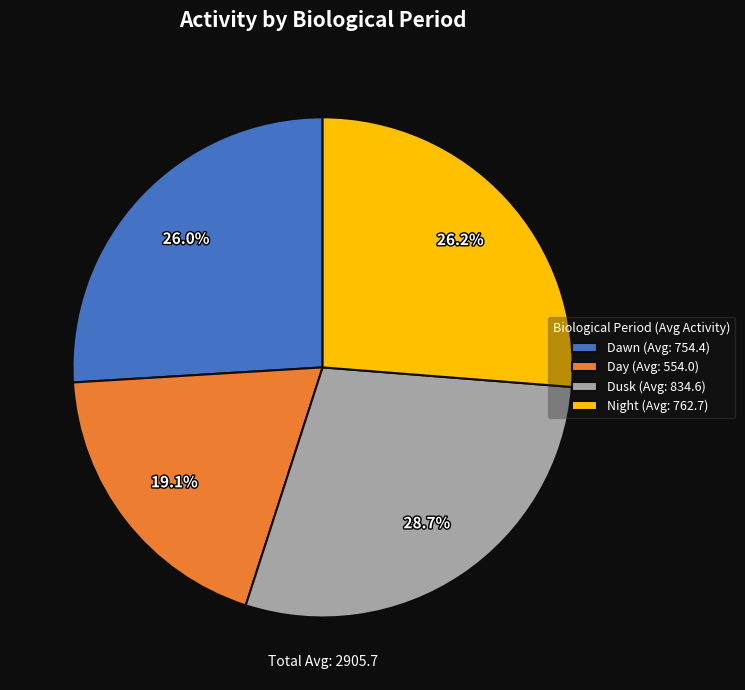

Combined, do Day and Dawn account for over 50%?

No